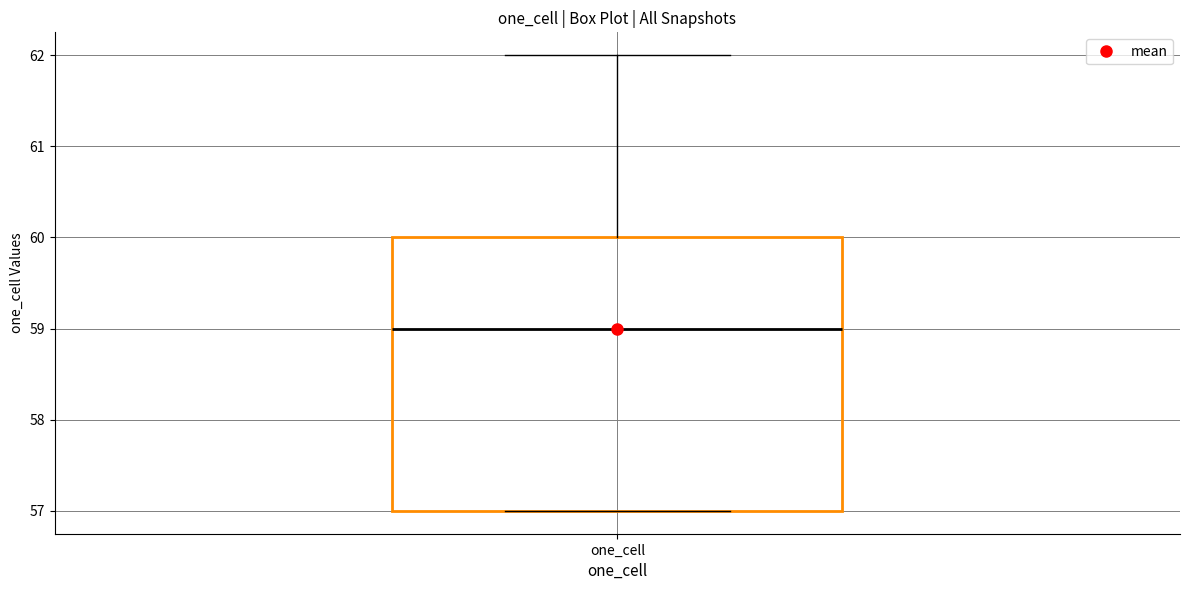

Transcribe this box plot: give where the median line is, the range the box spans, and where the two whiskers end, as read against the y-axis. The values are not printed on the chart, so give them approximately, as read against the axis.

median 59, box 57 to 60, whiskers 57 to 62